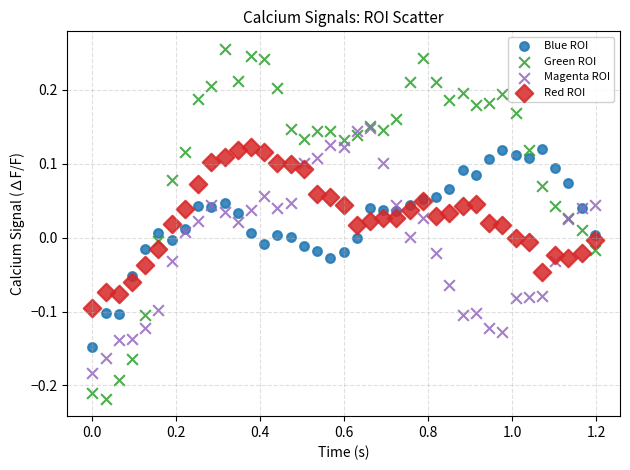

What are all the series names shown in the legend?

Blue ROI, Green ROI, Magenta ROI, Red ROI